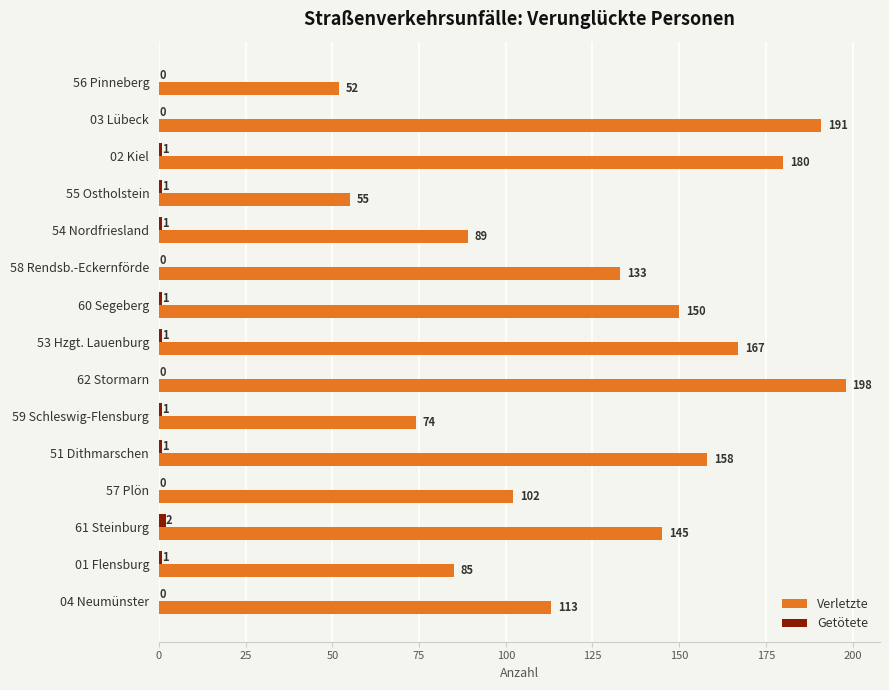

The value of Verletzte at 62 Stormarn is 198. True or false?

True